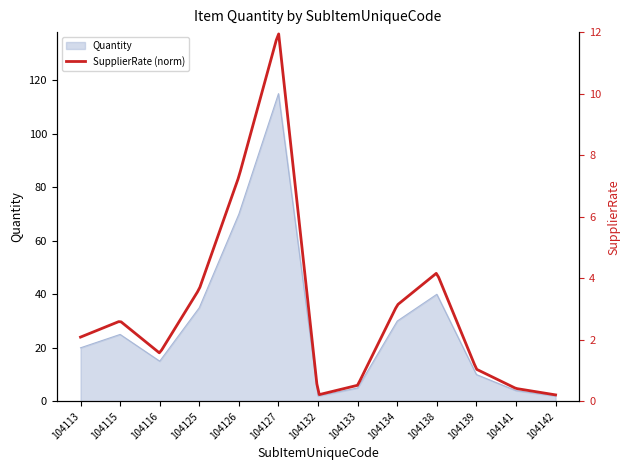

True or false: there are more than 1 points higher than both neighbors.

True